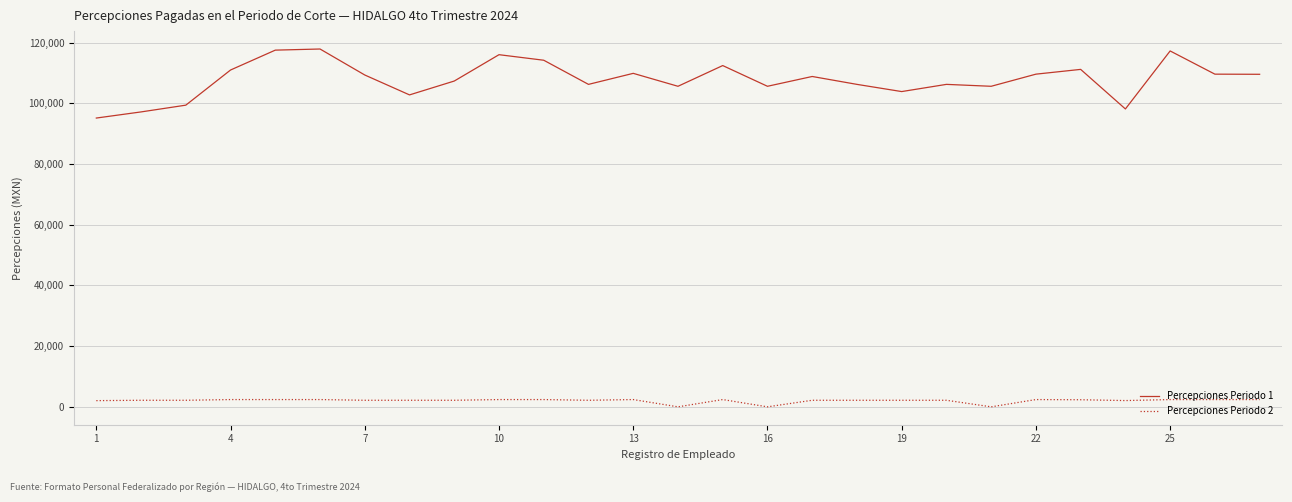

True or false: Percepciones Periodo 1 has more than 2 interior local peaks.

True